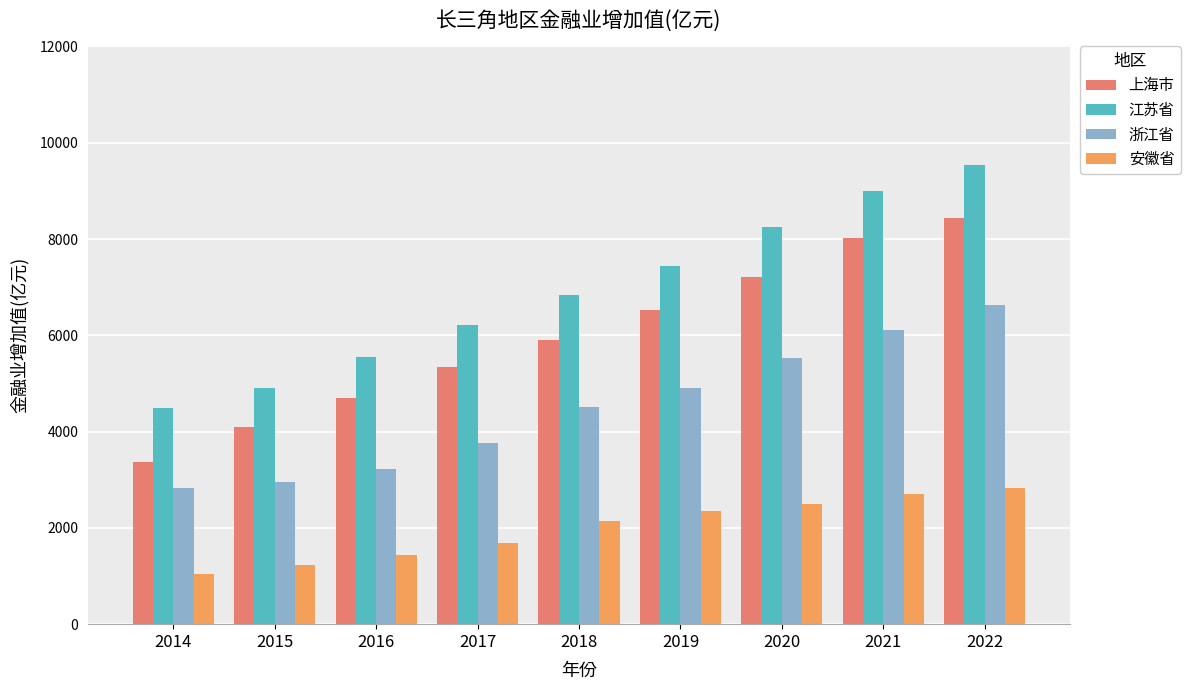

Reading left to right, transcribe all the data shown in this chart.

上海市: 2014=3365.3	2015=4089.5	2016=4698.0	2017=5334.5	2018=5901.9	2019=6535.2	2020=7216.2	2021=8025.2	2022=8434.3
江苏省: 2014=4483.7	2015=4914.6	2016=5545.2	2017=6215.7	2018=6846.9	2019=7435.7	2020=8245.2	2021=9003.5	2022=9529.2
浙江省: 2014=2824.4	2015=2956.3	2016=3229.7	2017=3770.6	2018=4506.3	2019=4904.0	2020=5538.2	2021=6117.6	2022=6631.4
安徽省: 2014=1049.4	2015=1236.8	2016=1446.1	2017=1683.2	2018=2142.5	2019=2340.6	2020=2498.7	2021=2701.9	2022=2828.7